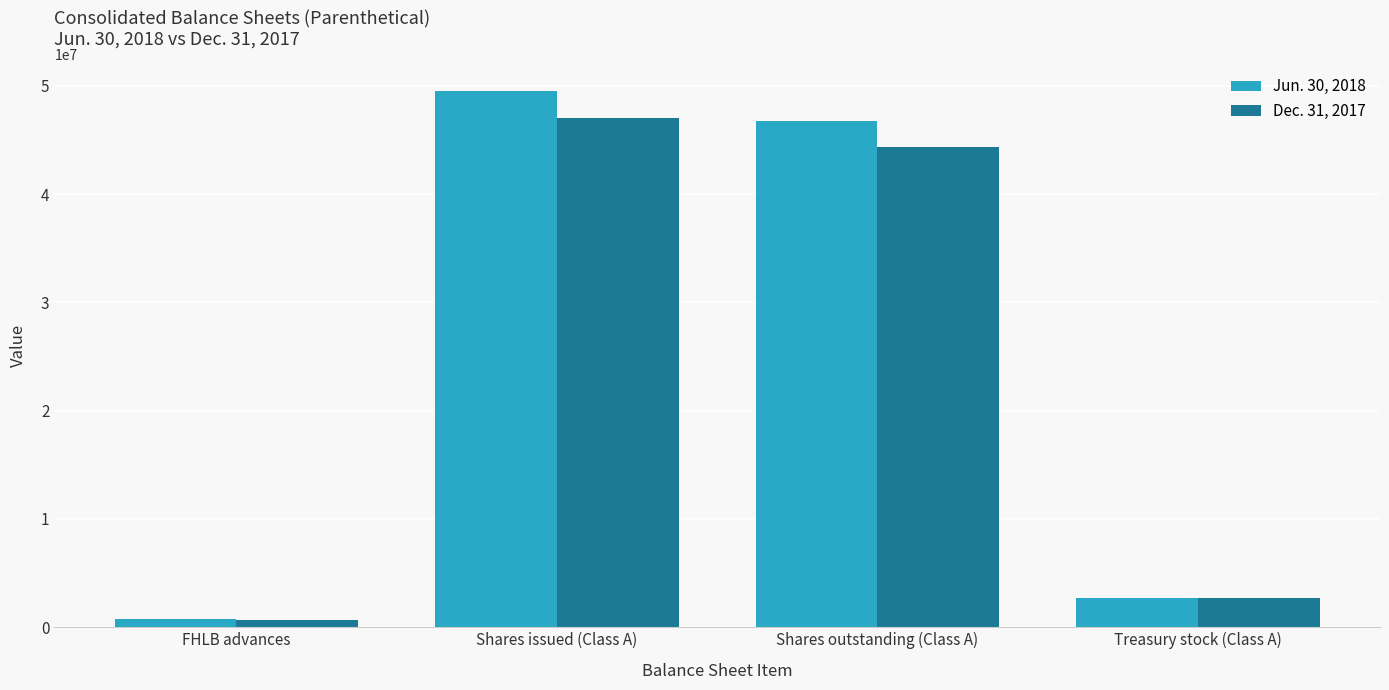

How many distinct data groups are displayed?

2